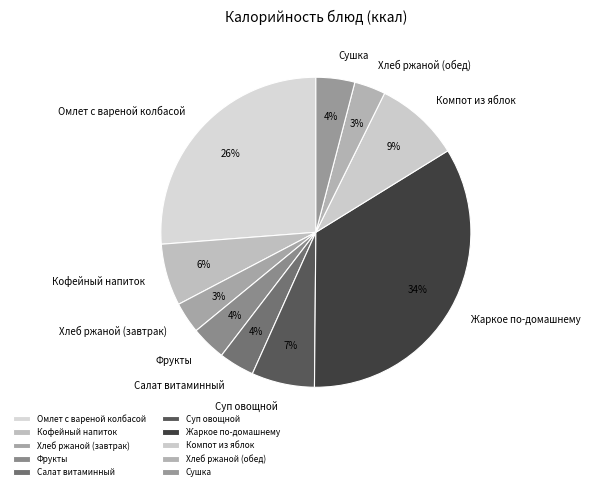

Which slice is the largest?

Жаркое по-домашнему